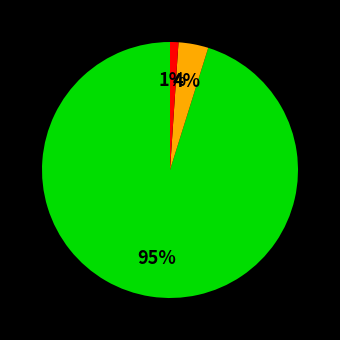

To the nearest percent, what is the difference between the largest and smallest slice percentages?

94%